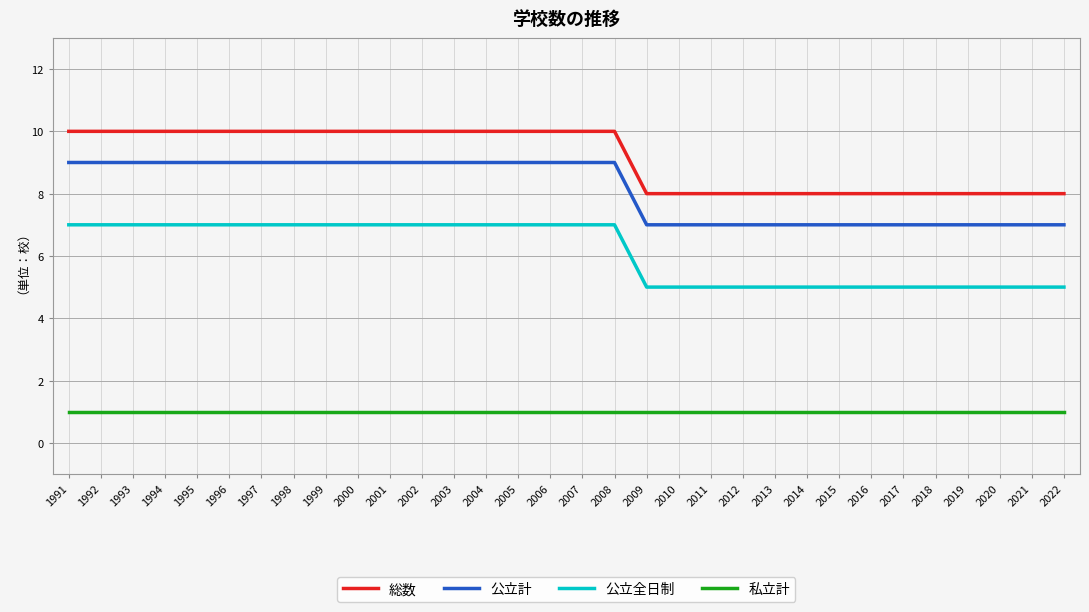

True or false: 公立計 and 公立全日制 intersect in this chart.

False